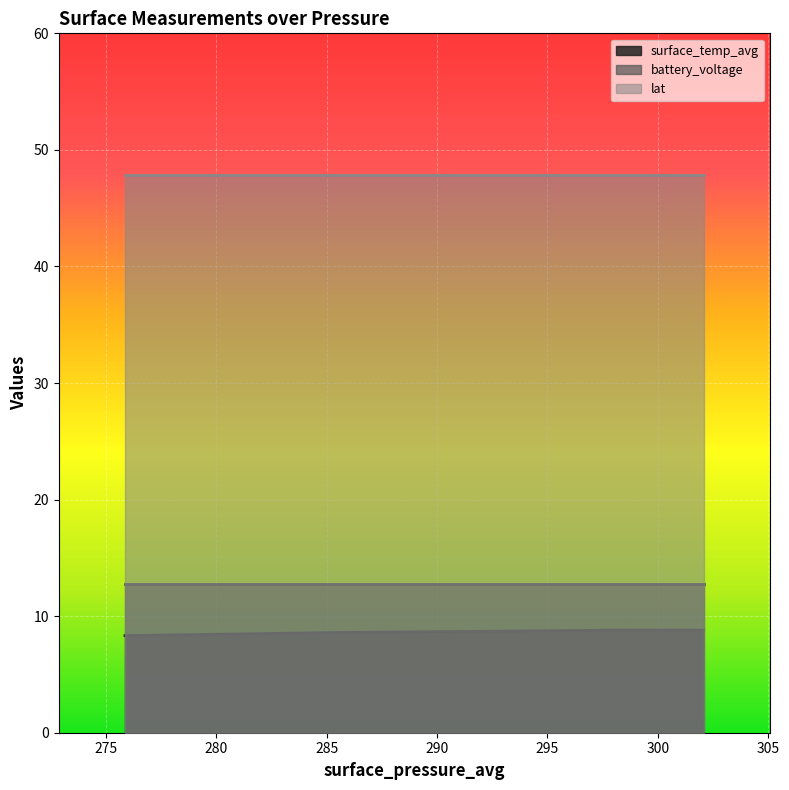

The value of battery_voltage at 297.7297 is 12.7. True or false?

True